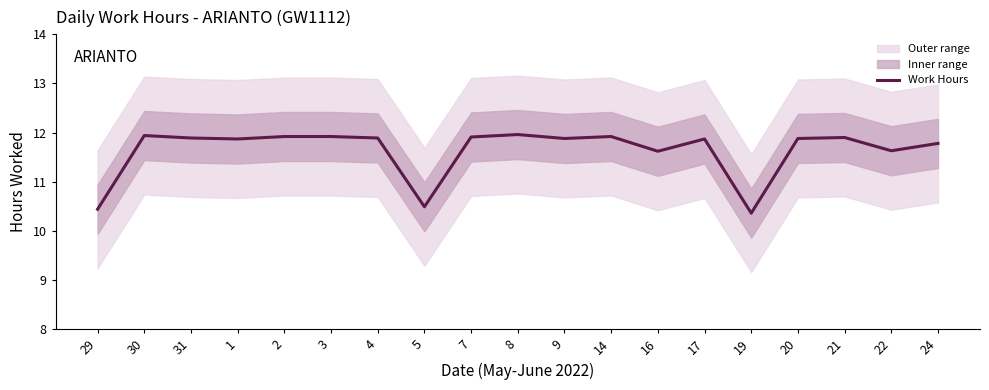

Where is the first local maximum?

30